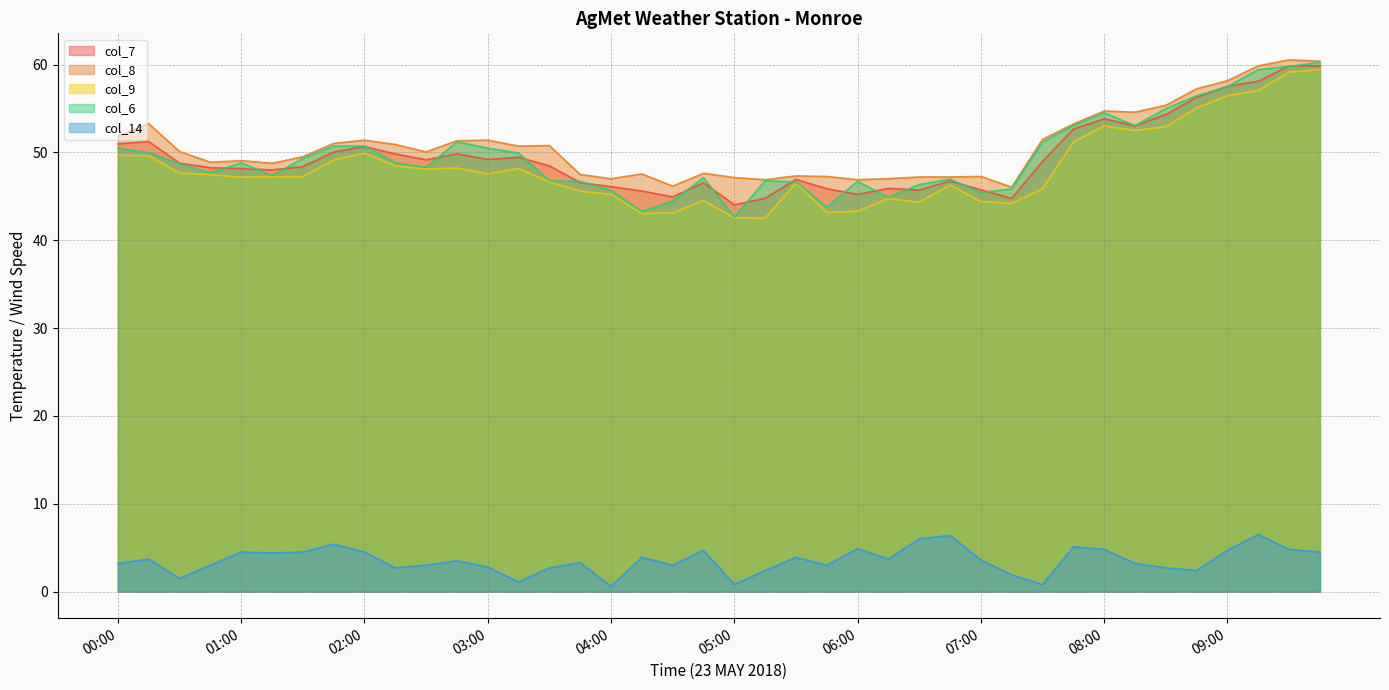

List the labels in order of col_14 value, smallest first.

04:00, 05:00, 07:30, 03:15, 00:30, 07:15, 05:15, 08:45, 02:15, 03:30, 08:30, 03:00, 00:45, 02:30, 04:30, 05:45, 00:00, 08:15, 03:45, 02:45, 07:00, 00:15, 06:15, 04:15, 05:30, 01:15, 01:00, 01:30, 02:00, 09:45, 04:45, 09:00, 08:00, 09:30, 06:00, 07:45, 01:45, 06:30, 06:45, 09:15